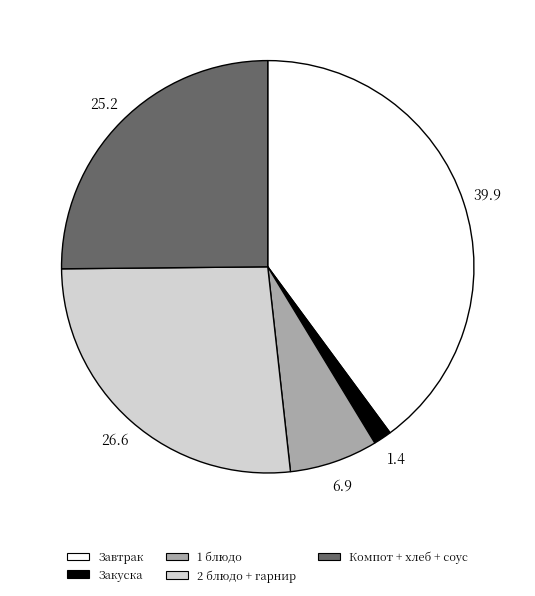

Do Закуска and Завтрак together represent more than half of the pie?

No